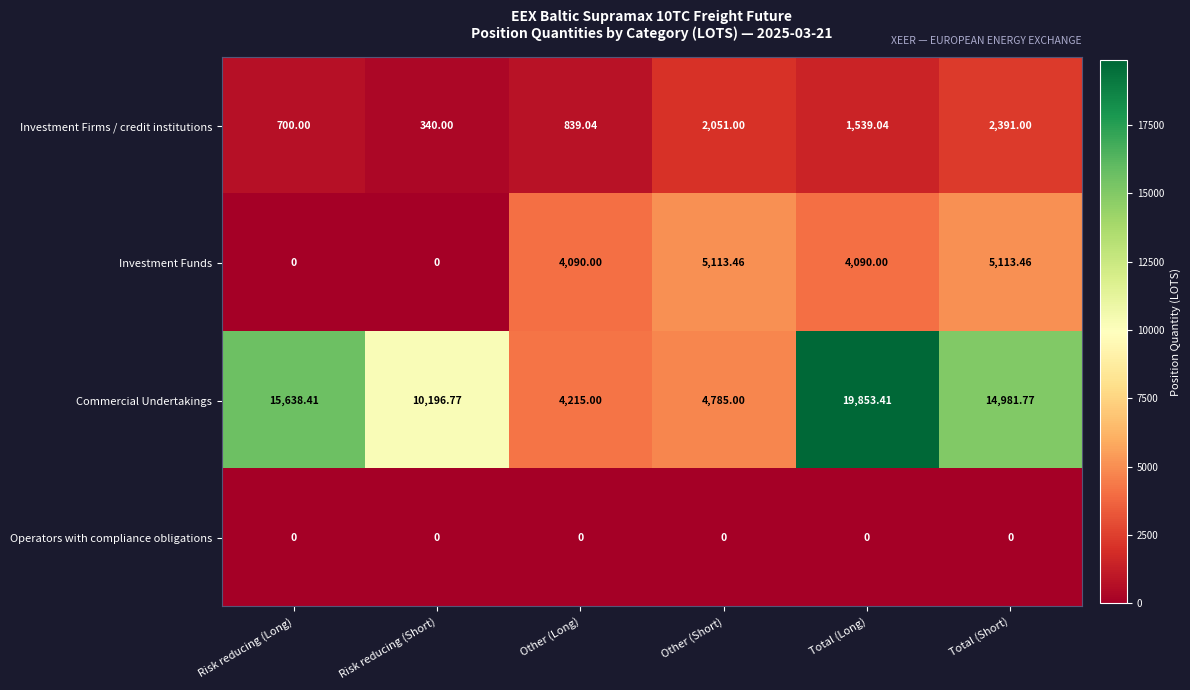

Which category has the highest value across all series?

Total (Long)